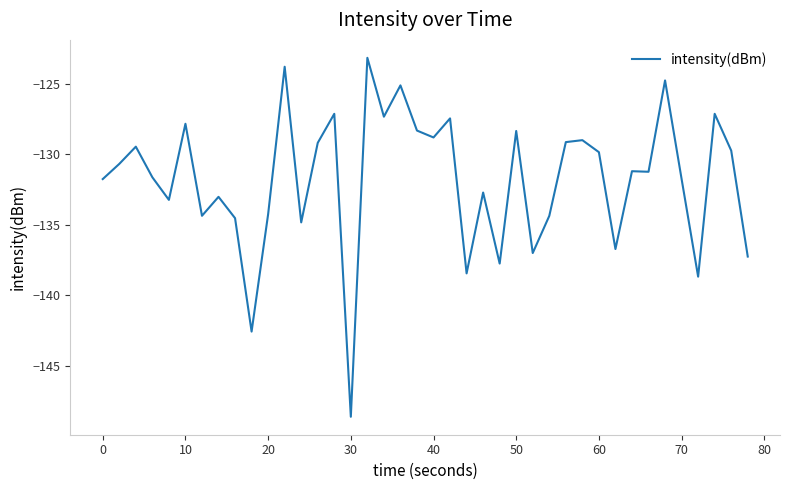

What is the difference between the maximum and minimum values?

25.5